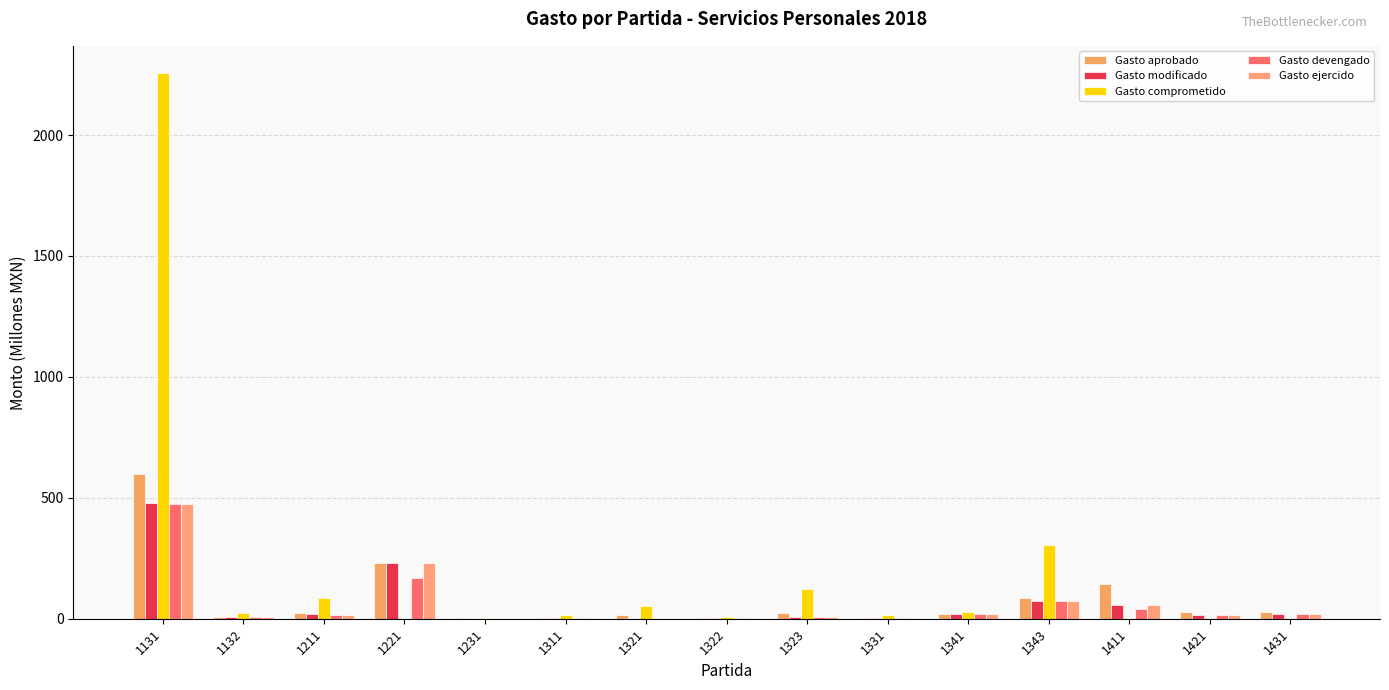

What is the total value across all series at 1231?

8.6